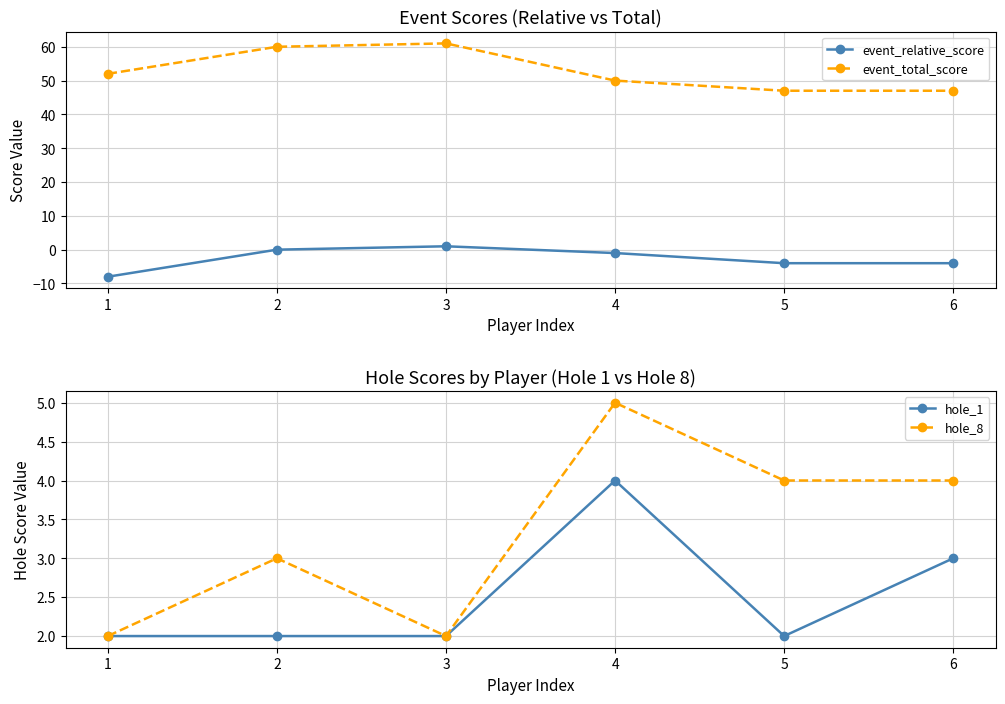

What is the value of the event_relative_score point at the 5th from the left?

-4